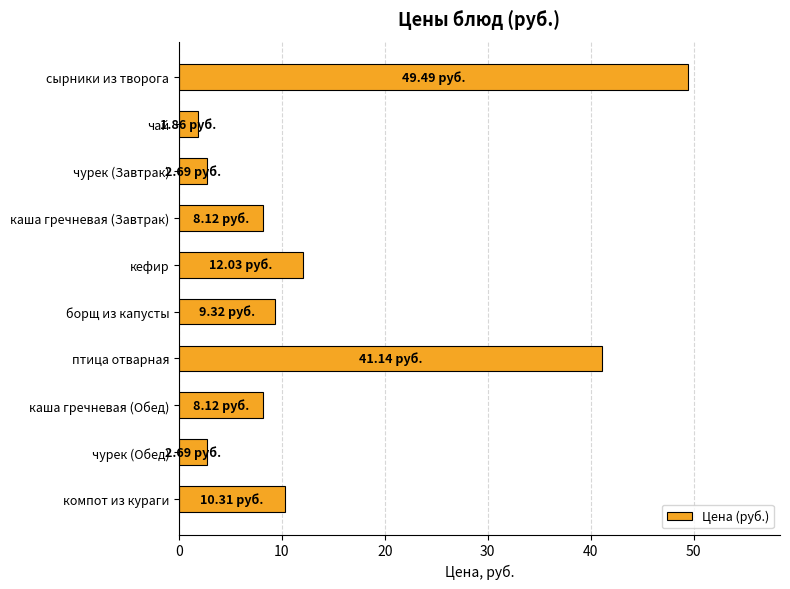

Which label corresponds to the smallest value in the chart?

чай